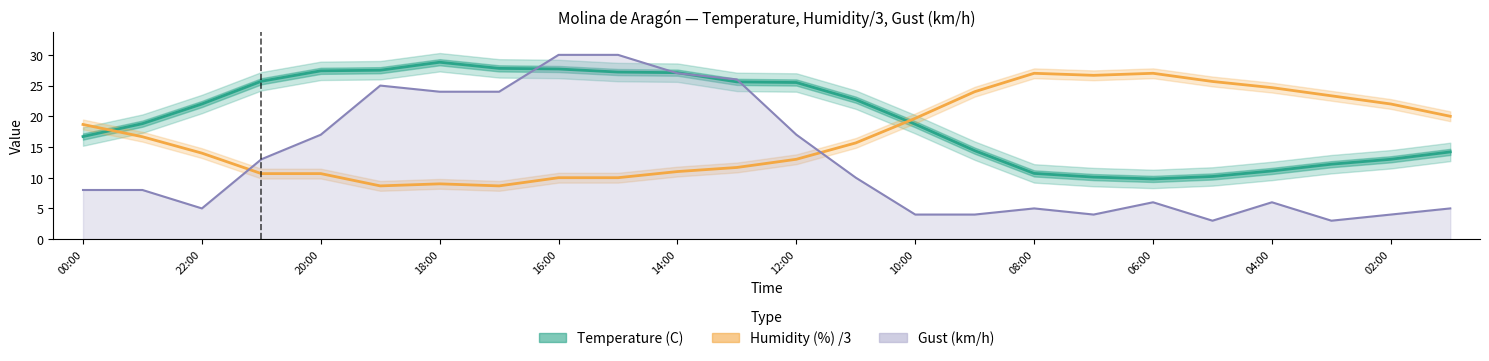

What is the difference between the second highest and second lowest values in the Temperature (C) series?

17.7